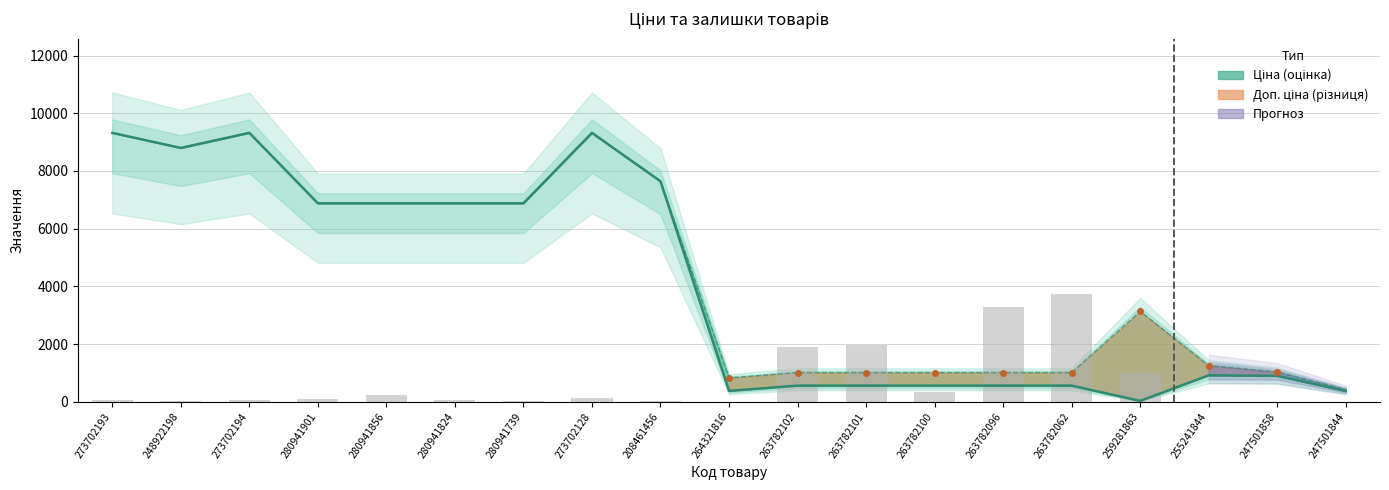

What is the label of the 19th bar from the right?

273702193